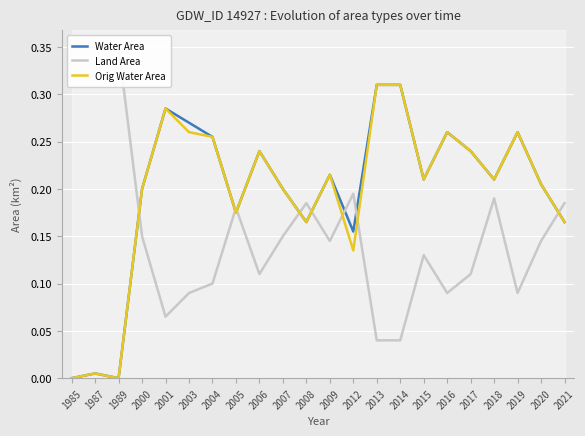

What is the sum of the Land Area values at 2001 and 2009?

0.2